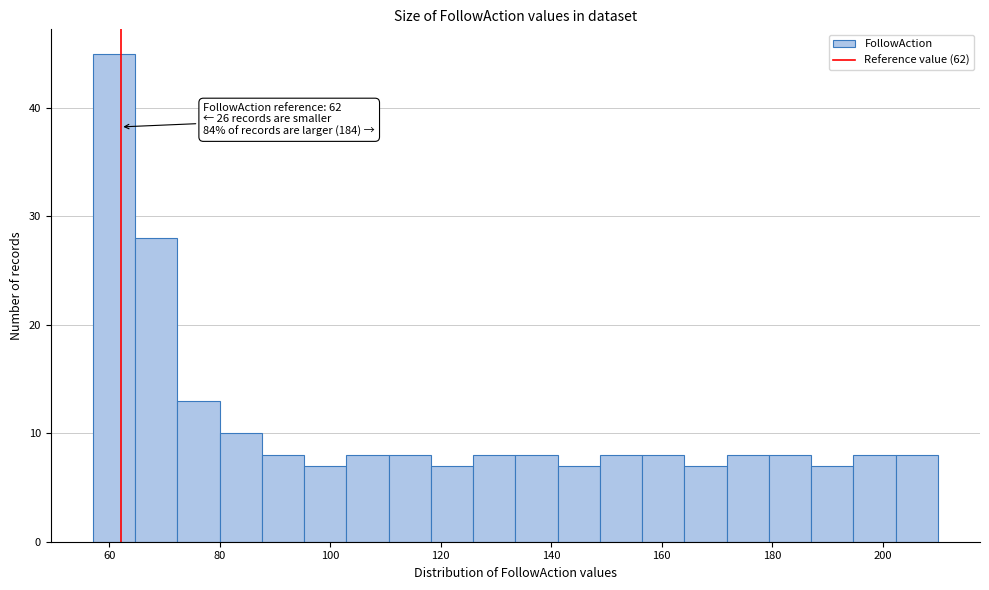

Read against the x-axis, roughly where is the centre of the tallest bar?

60